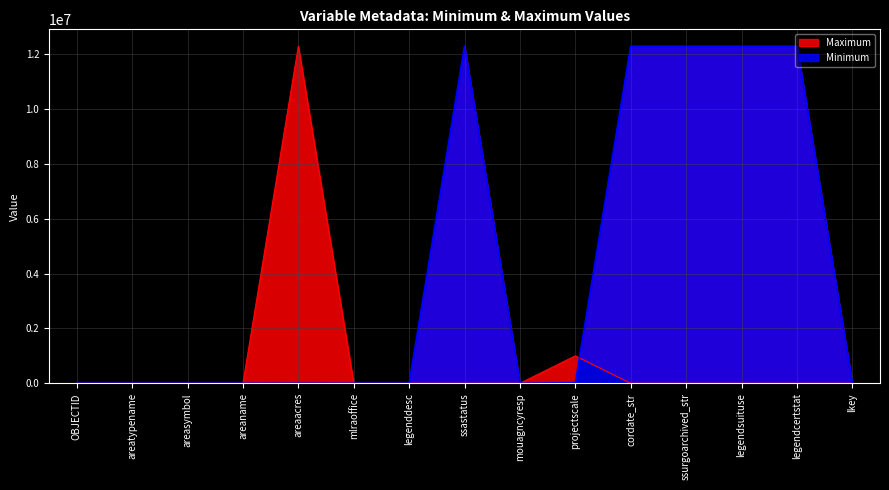

Does the chart display data point markers on the line(s)?

No